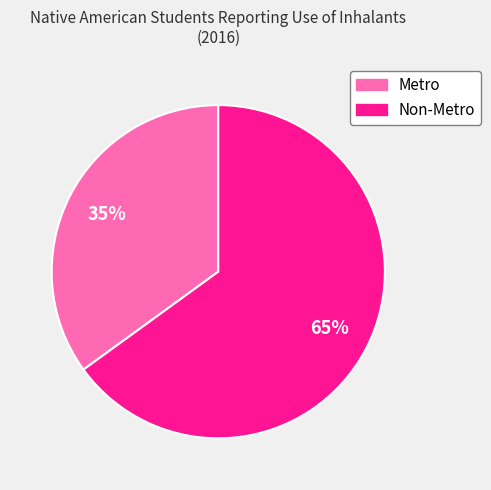

What is the largest slice in the pie chart?

Non-Metro